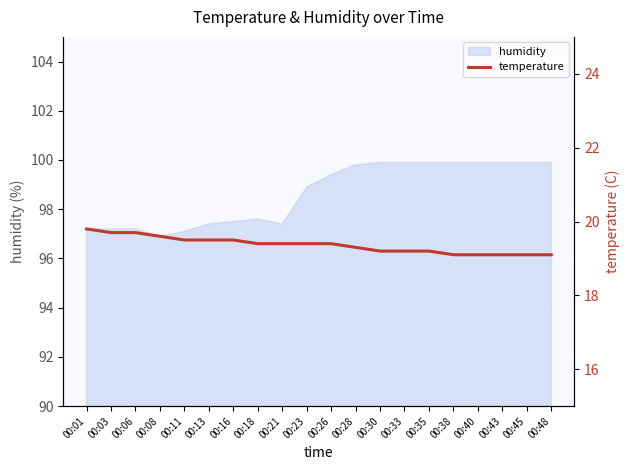

What value does the data have at 00:16?

19.5